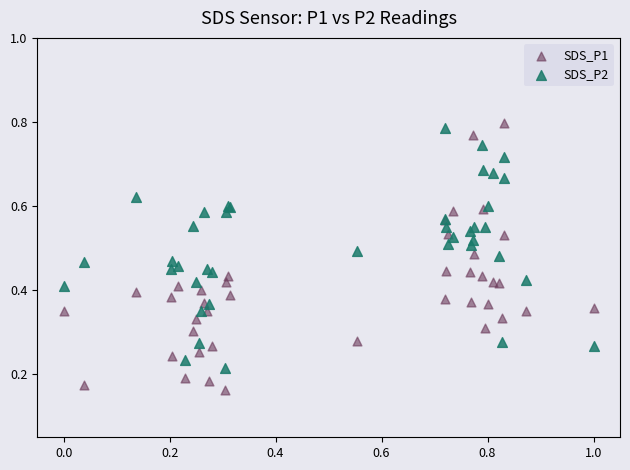

Which series has the largest Y range (max minus min)?

SDS_P1